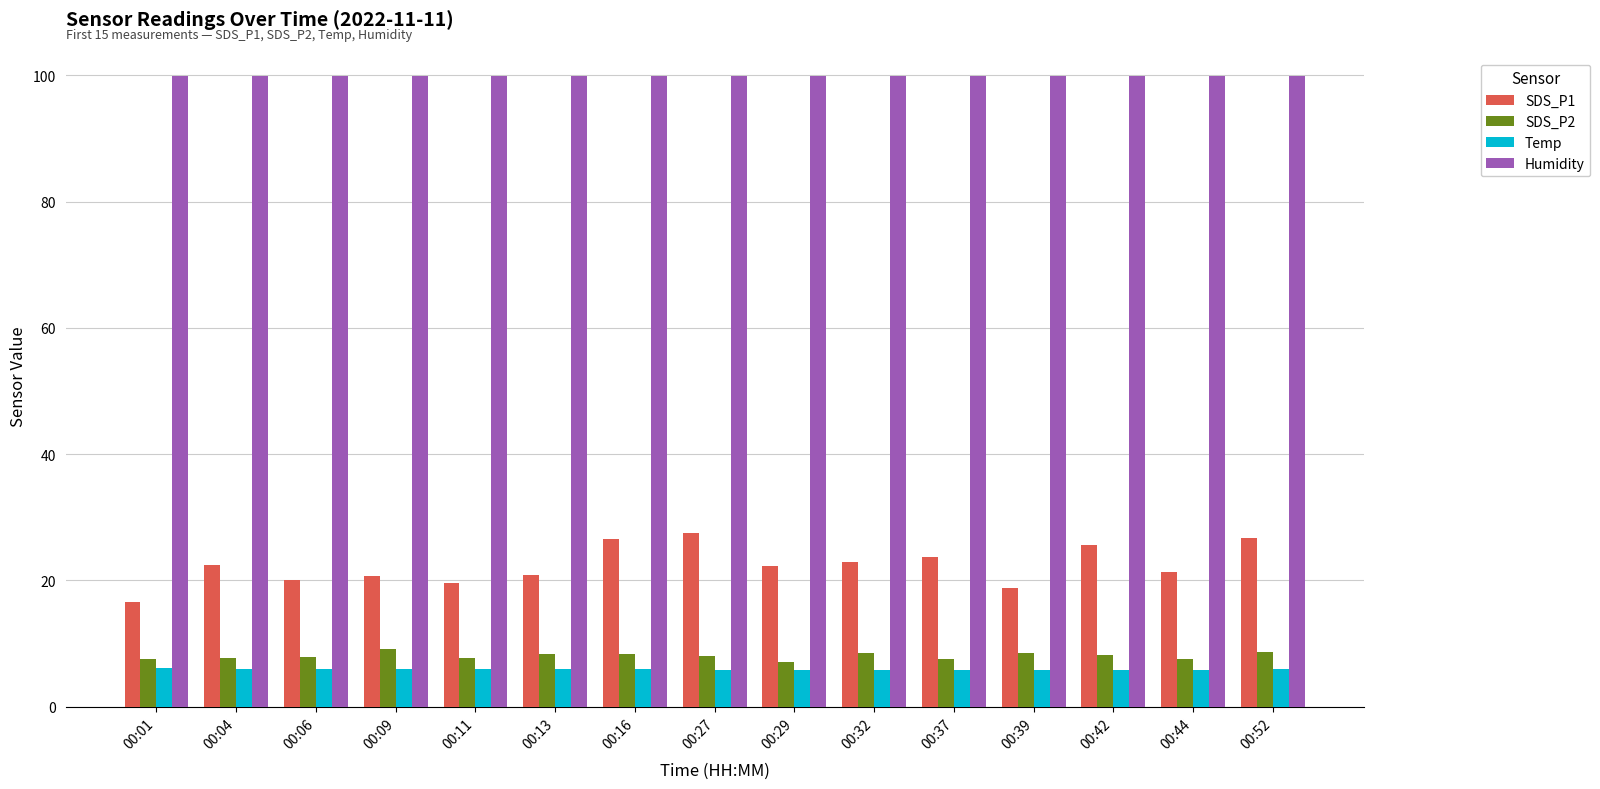

The value of Humidity at 00:44 is 136.0. True or false?

False